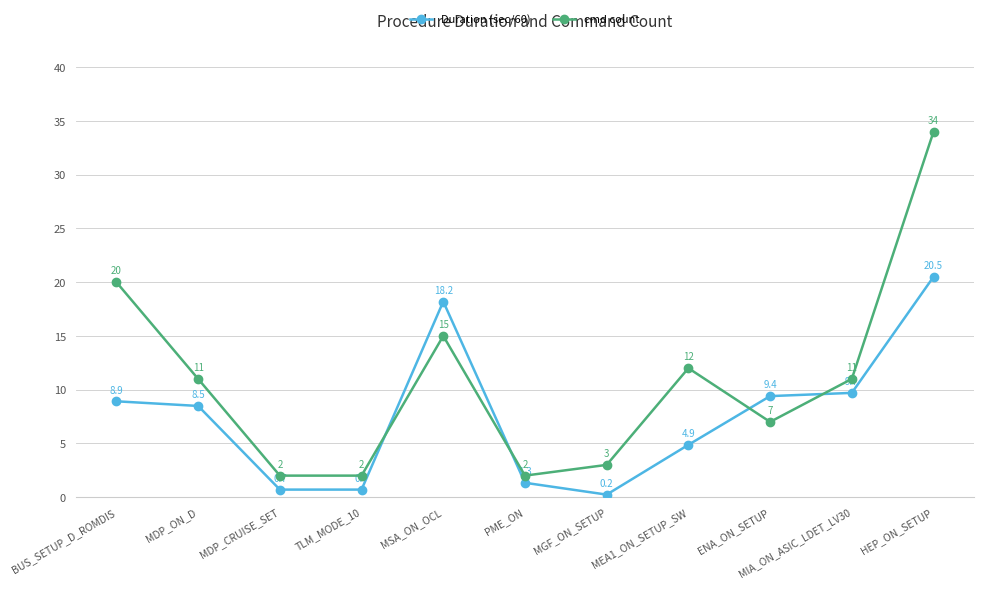

What value does the cmd count series have at MIA_ON_ASIC_LDET_LV30?

11.0